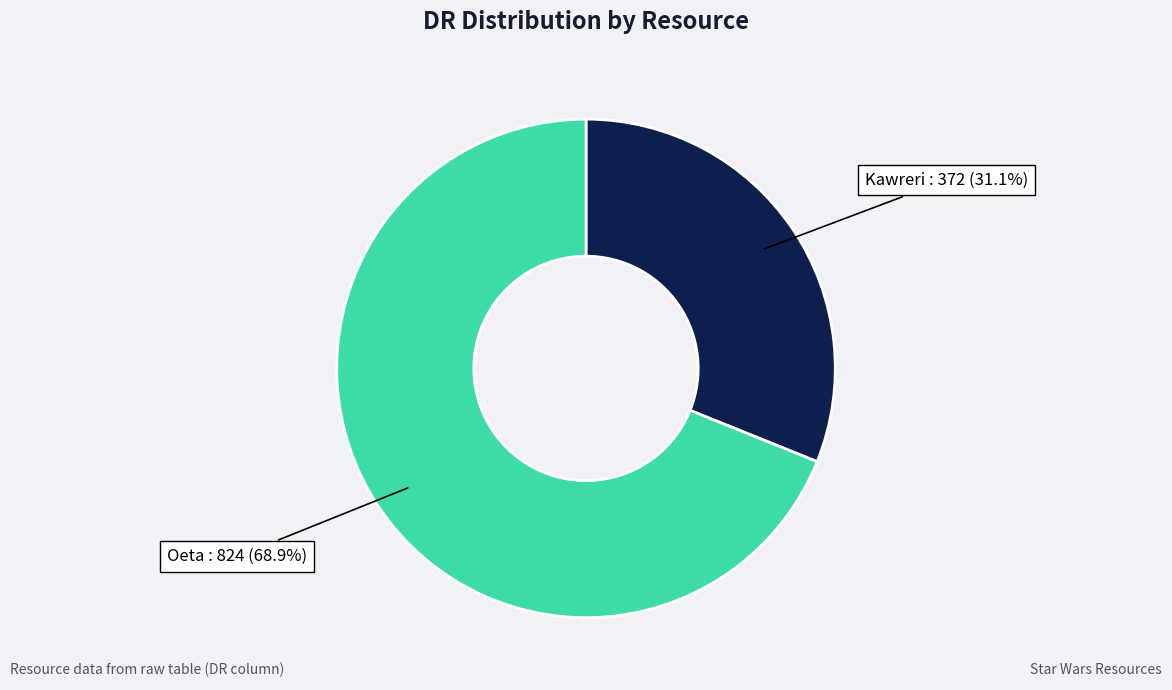

Does any single category account for the majority?

Yes